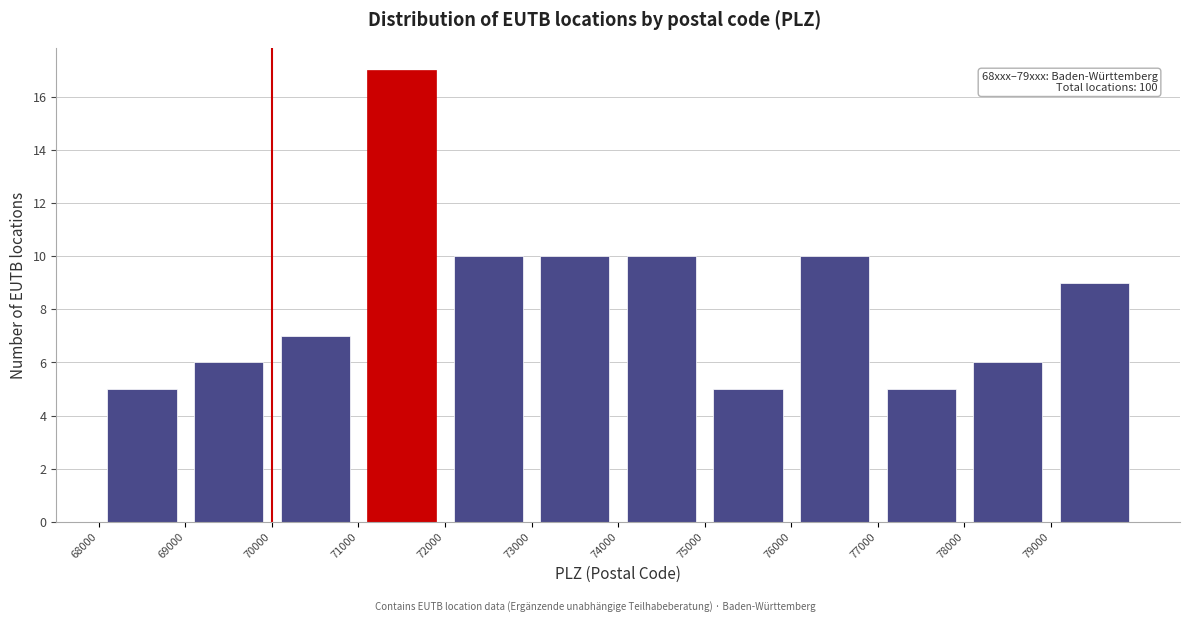

Which range on the x-axis has the tallest bar?

71000 to 72000